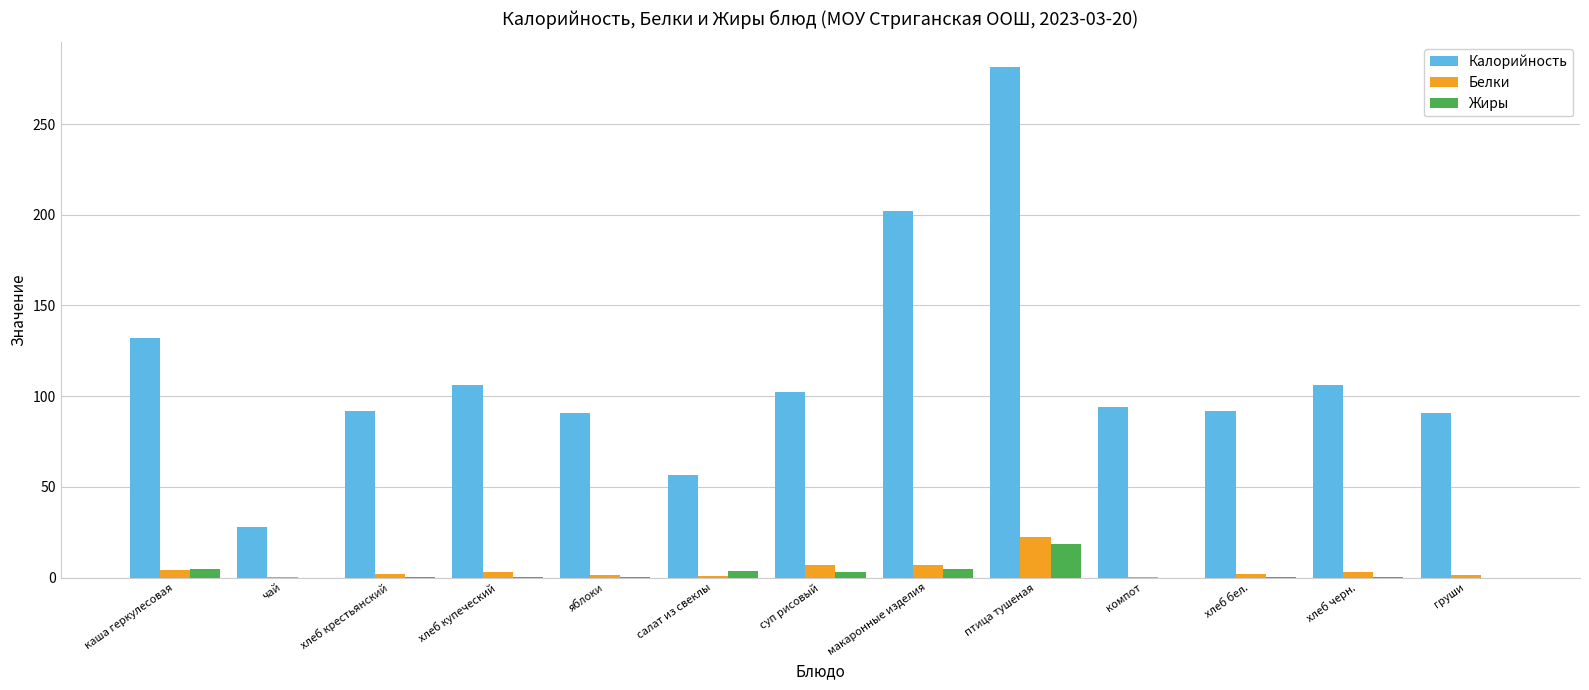

Between каша геркулесовая and груши, which series saw the biggest shift?

Калорийность